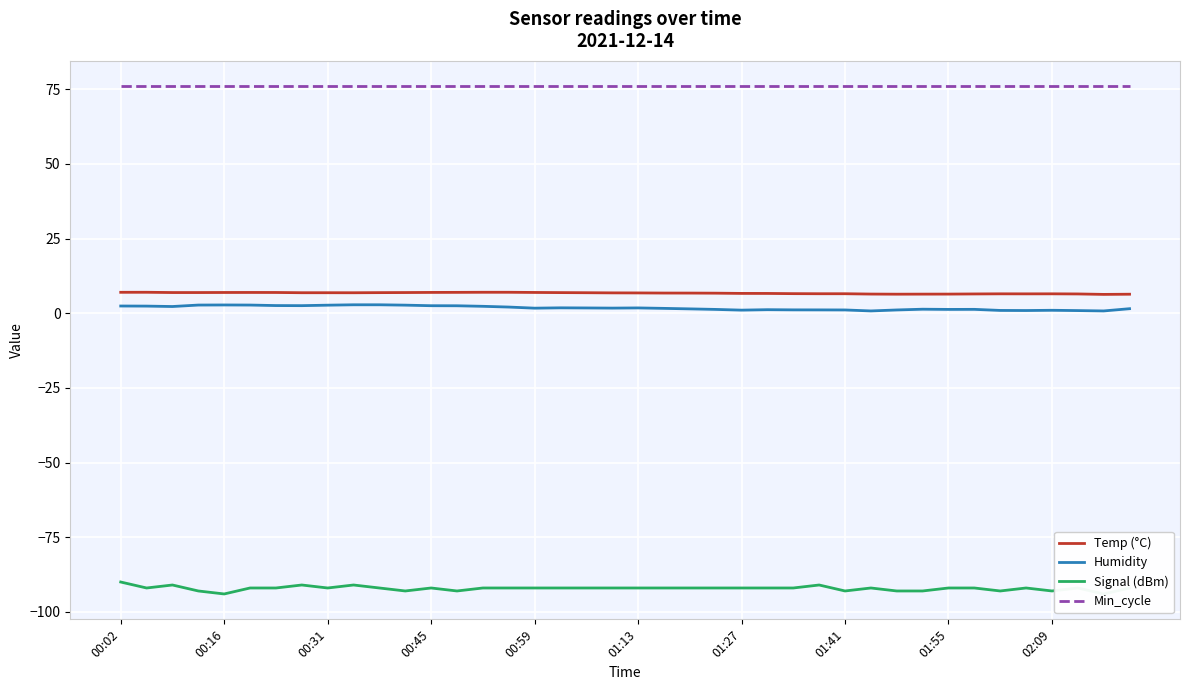

True or false: Min_cycle and Humidity intersect in this chart.

False